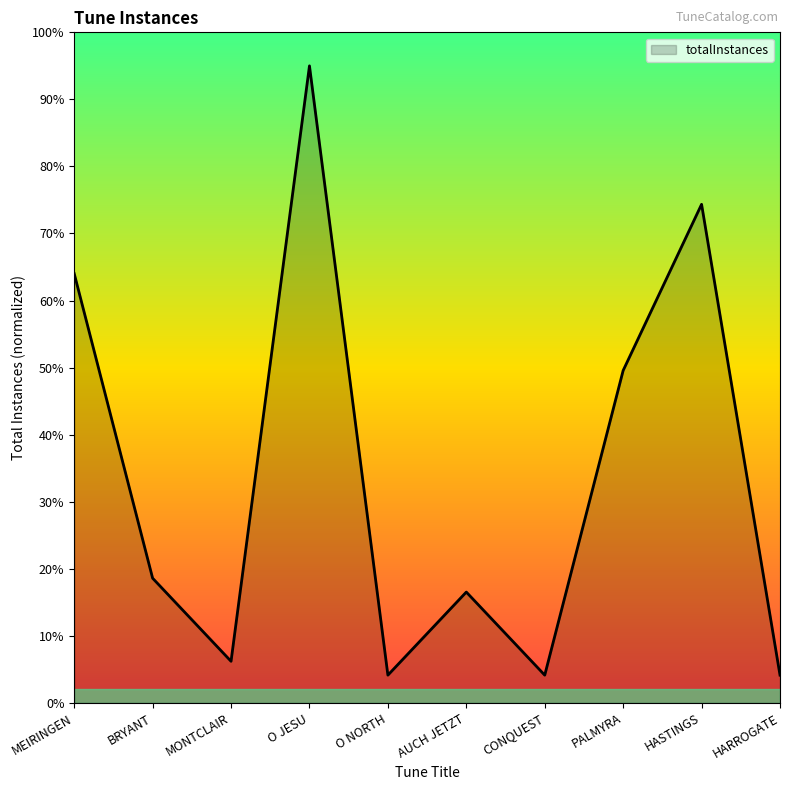

The chart shows a value of 114.3 at MEIRINGEN. True or false?

False